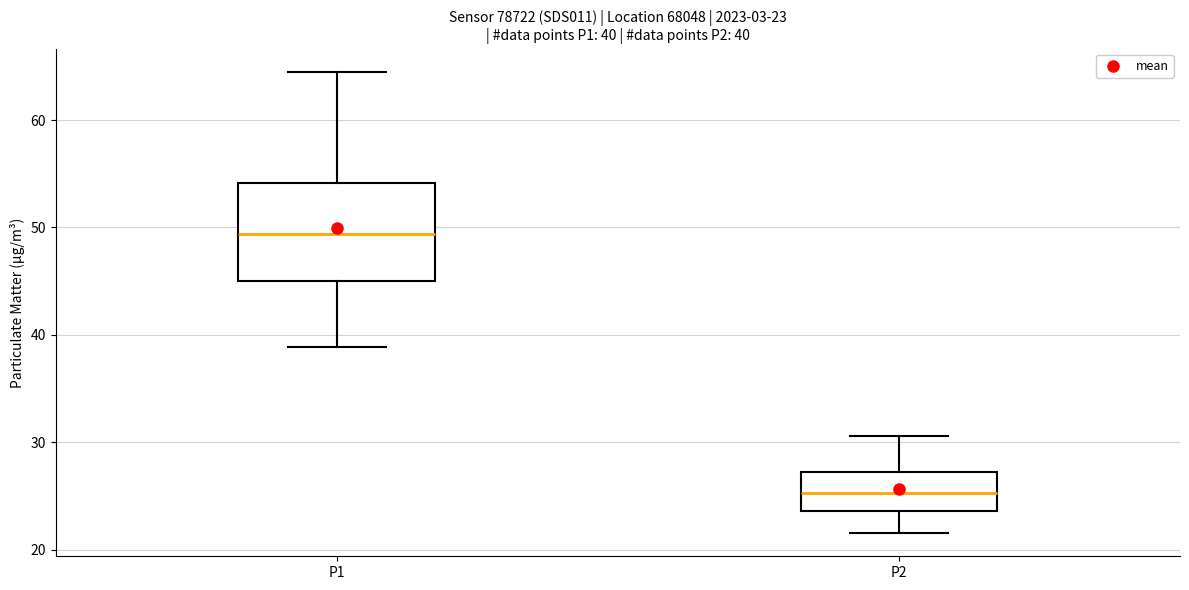

Which box's median line is the lowest?

P2